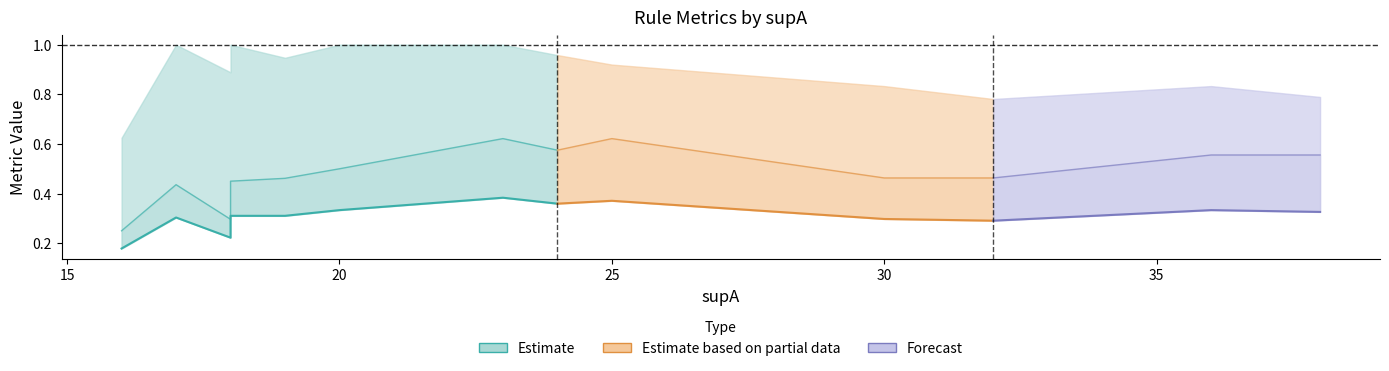

At how many categories does at least one series exceed 0?

21